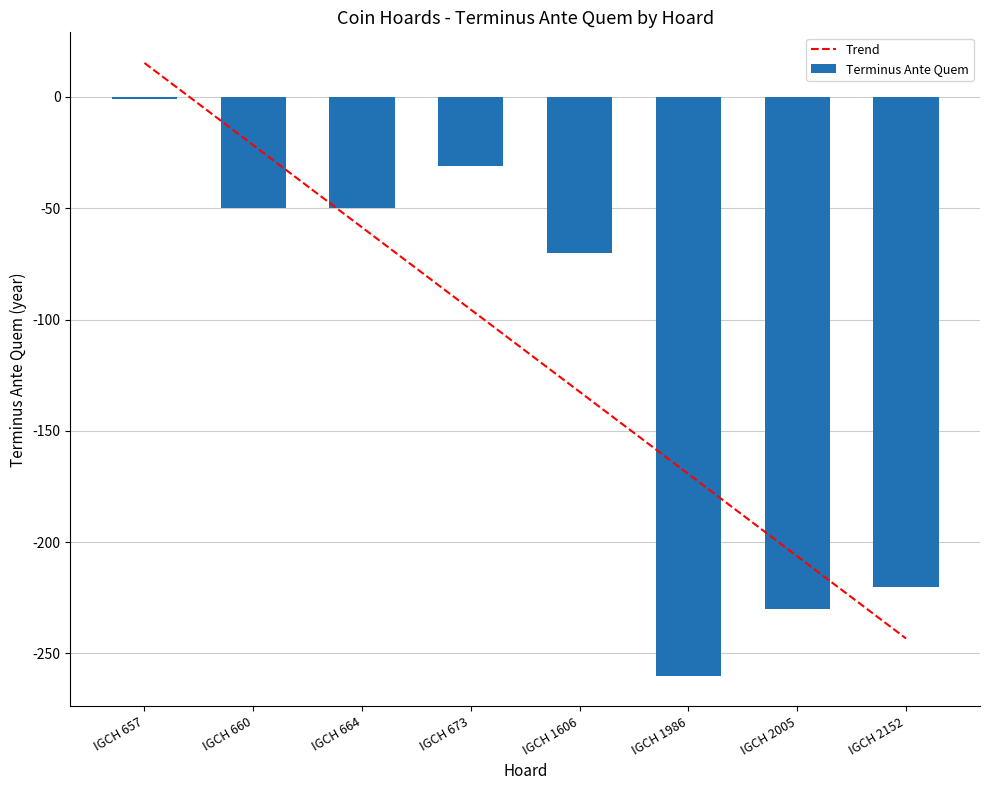

List the labels in order of Trend value, largest first.

IGCH 657, IGCH 660, IGCH 664, IGCH 673, IGCH 1606, IGCH 1986, IGCH 2005, IGCH 2152